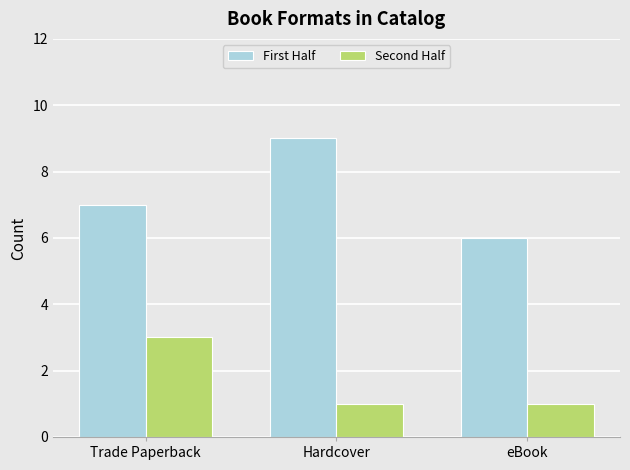

List the series in order of their overall mean, lowest first.

Second Half, First Half